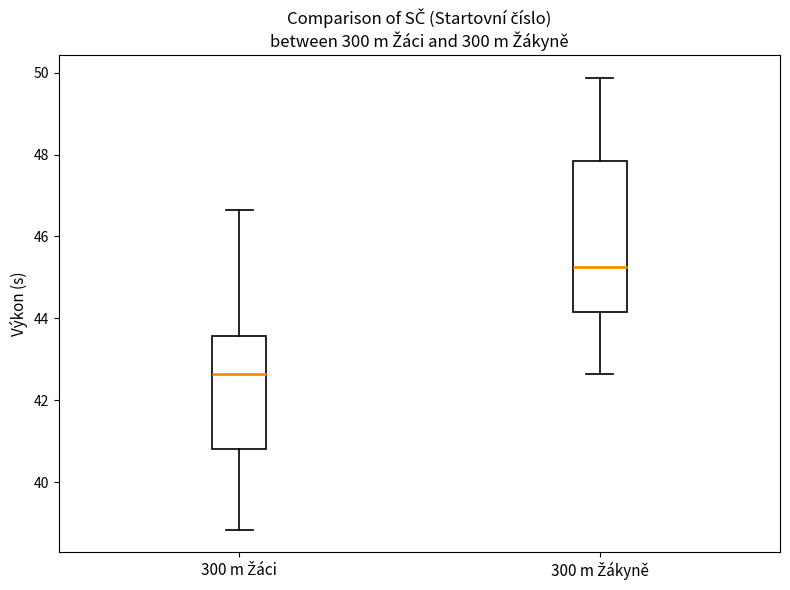

Reading left to right, read every box against the y-axis: the position of its median line, the range the box covers, and the ends of its whiskers. The values are not printed on the chart, so give them approximately, as read against the axis.

300 m Žáci: median 42.6, box 40.8 to 43.6, whiskers 38.8 to 46.6
300 m Žákyně: median 45.2, box 44.2 to 47.8, whiskers 42.6 to 49.8